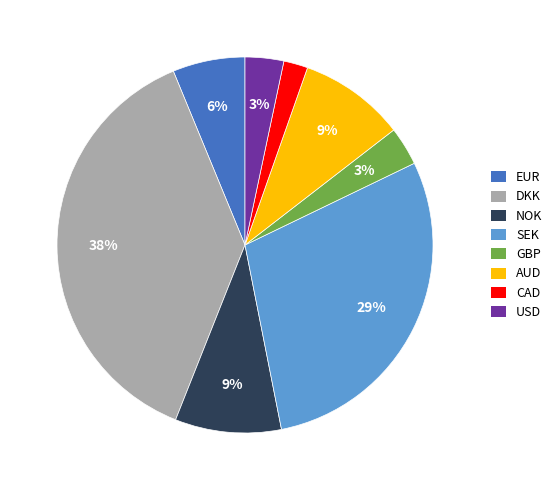

Do EUR and AUD together represent more than half of the pie?

No